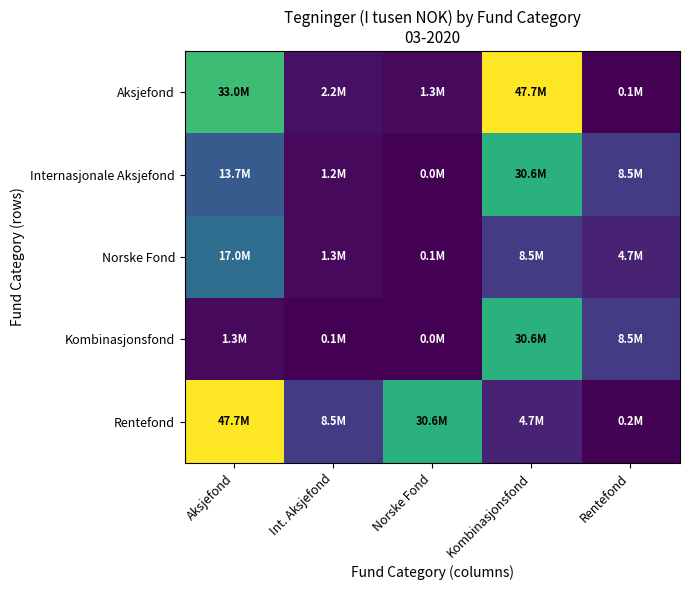

Reading right to left, transcribe all the data shown in this chart.

Aksjefond: Rentefond=103560.0	Kombinasjonsfond=47724484.3	Norske Fond=1324804.9	Int. Aksjefond=2248218.7	Aksjefond=32991545.0
Internasjonale Aksjefond: Rentefond=8491315.8	Kombinasjonsfond=30551942.2	Norske Fond=21421.0	Int. Aksjefond=1176633.9	Aksjefond=13666367.0
Norske Fond: Rentefond=4748976.0	Kombinasjonsfond=8491315.8	Norske Fond=126750.0	Int. Aksjefond=1324804.9	Aksjefond=16983220.2
Kombinasjonsfond: Rentefond=8491315.8	Kombinasjonsfond=30551942.2	Norske Fond=21421.0	Int. Aksjefond=103560.0	Aksjefond=1324804.9
Rentefond: Rentefond=234721.0	Kombinasjonsfond=4748976.0	Norske Fond=30551942.2	Int. Aksjefond=8491315.8	Aksjefond=47724484.3